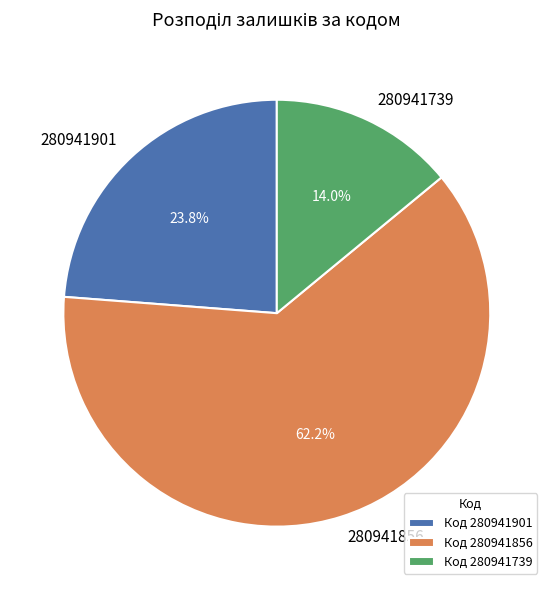

To the nearest percent, what percentage of the pie is 280941739?

14%